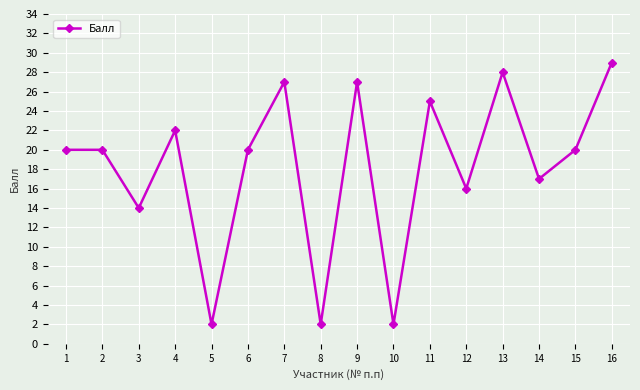

Which category has the highest value across all series?

16